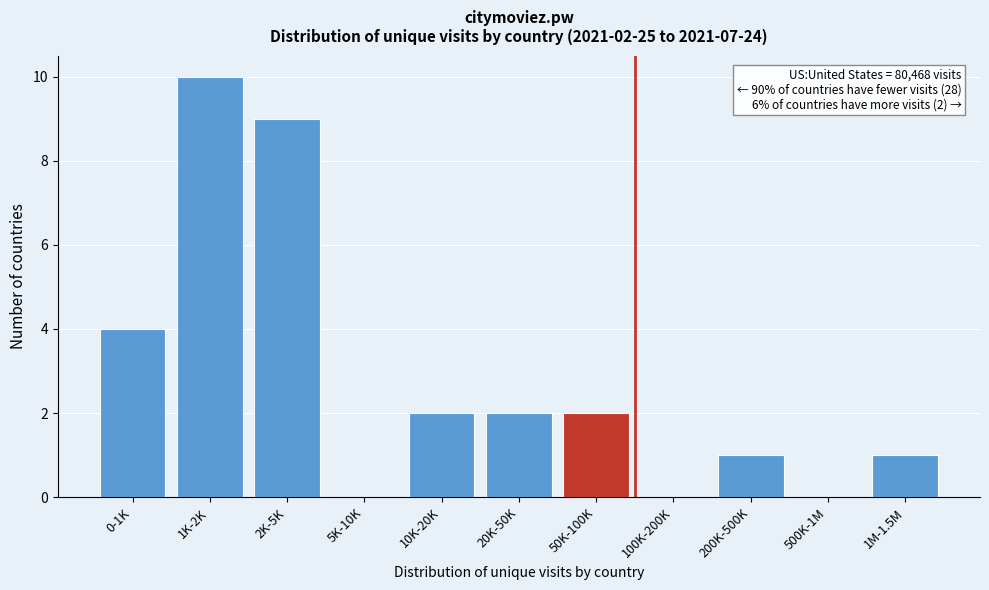

What is the sum of all values?

31